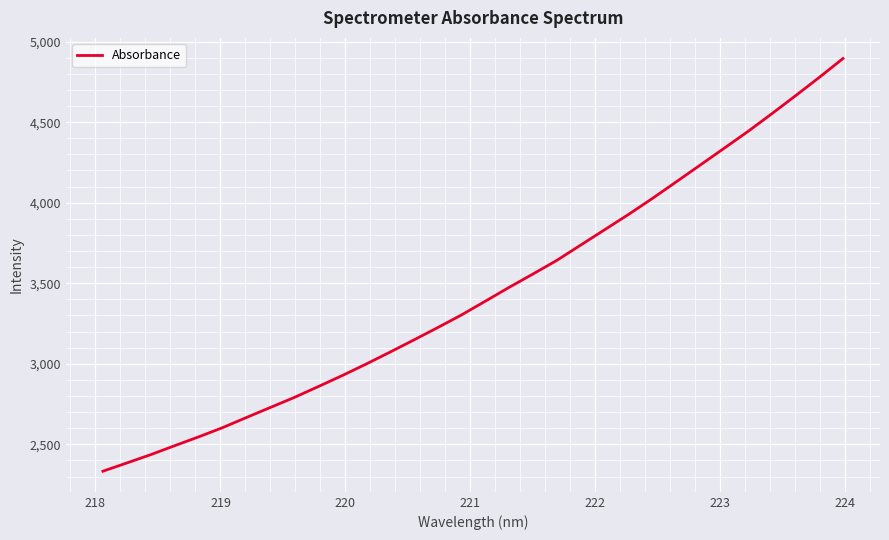

What is the minimum value shown in the chart?

2333.6